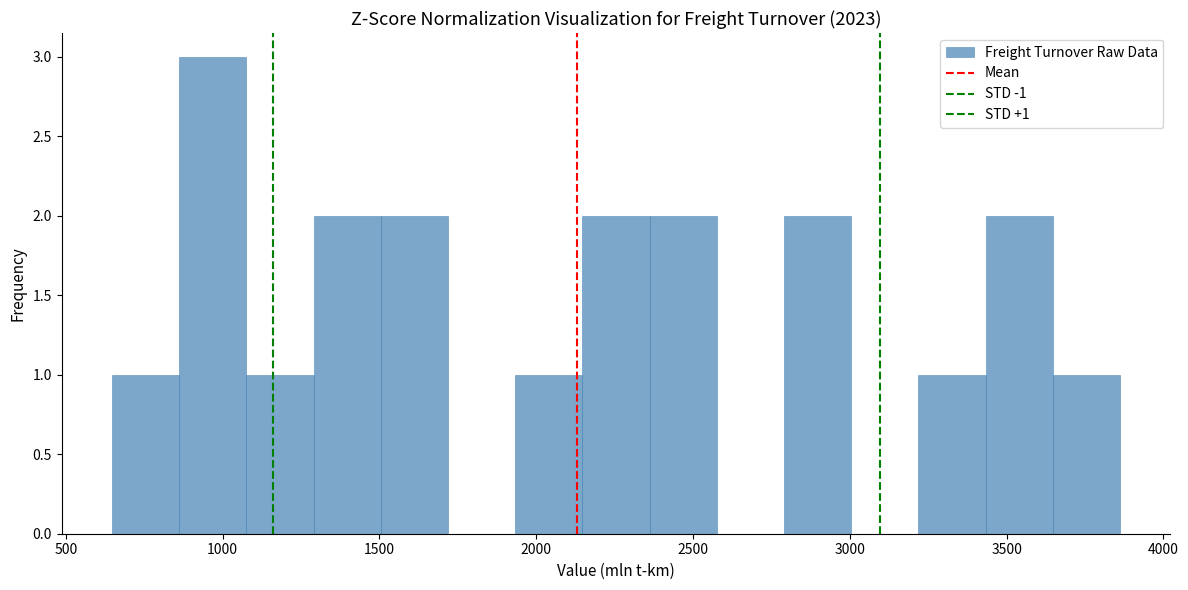

Over which range of the x-axis is the bar tallest?

850 to 1100